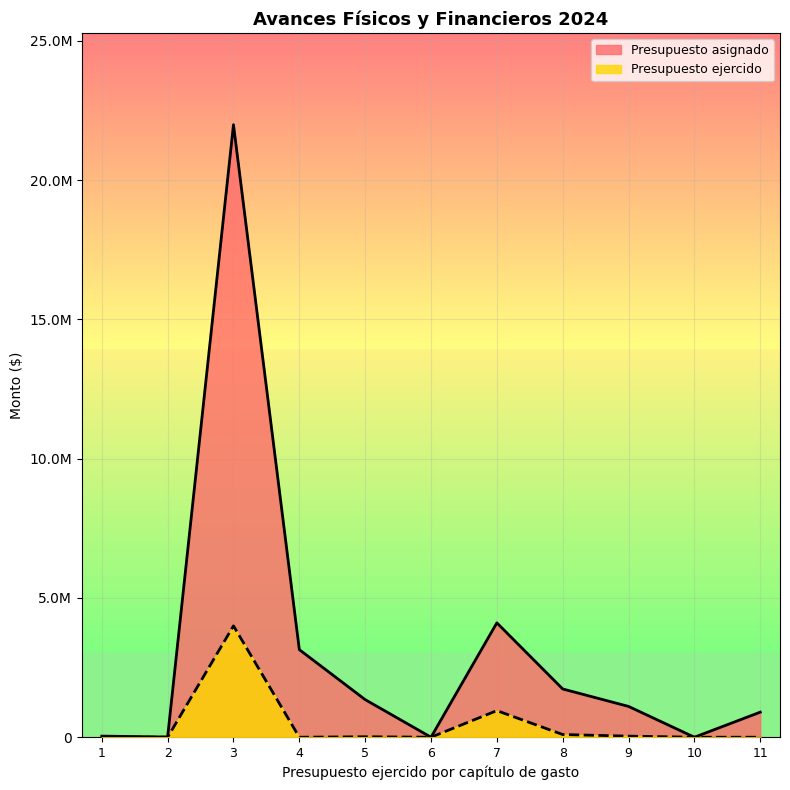

What is the difference between the maximum and second lowest values in the Presupuesto ejercido series?

3998078.8